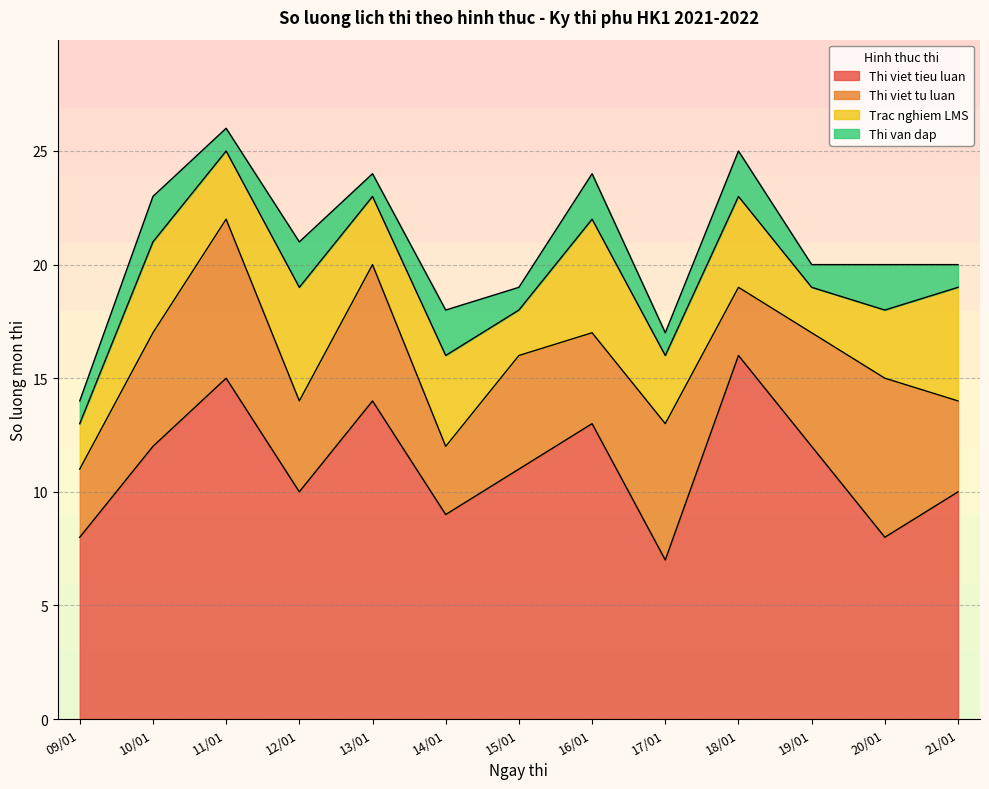

The value of Thi viet tieu luan at 15/01 is 11. True or false?

True